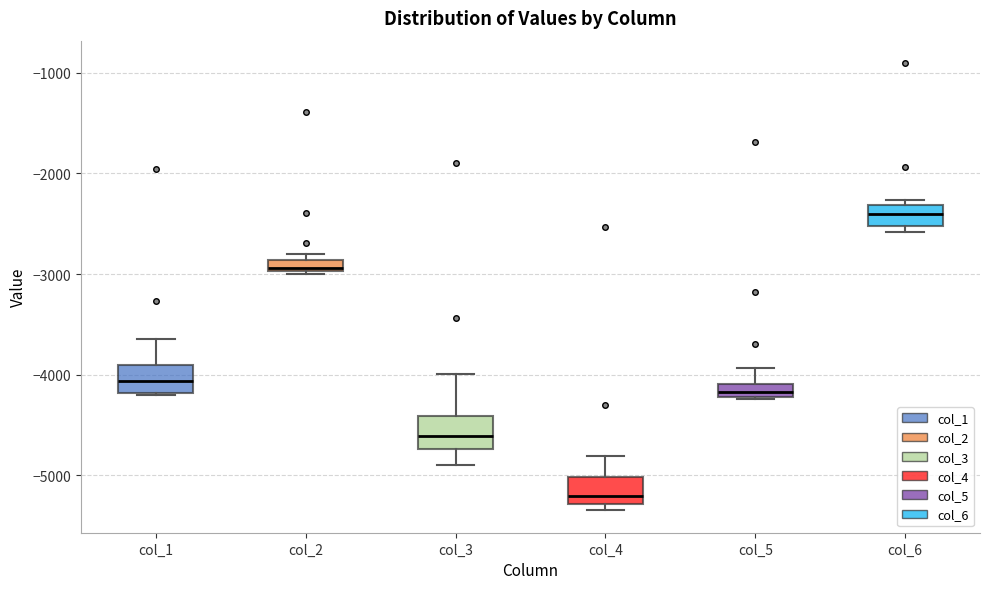

Which box has the lowest median line?

col_4